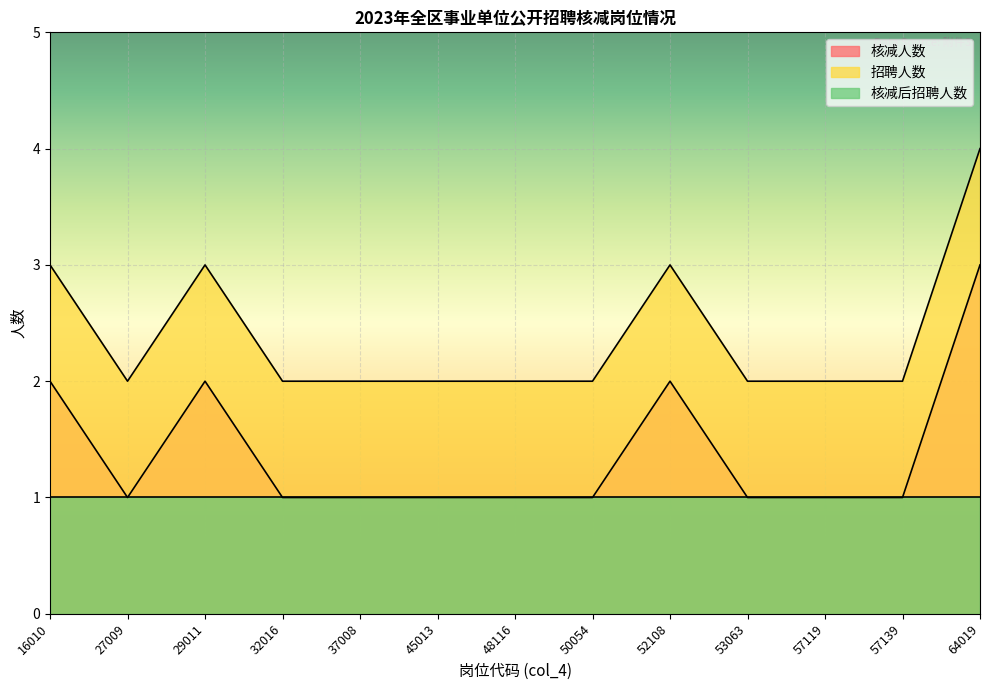

What are all the series names shown in the legend?

核减人数, 招聘人数, 核减后招聘人数